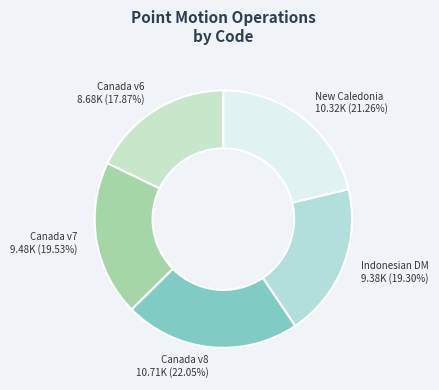

Which category has the smallest portion of the pie?

Canada v6